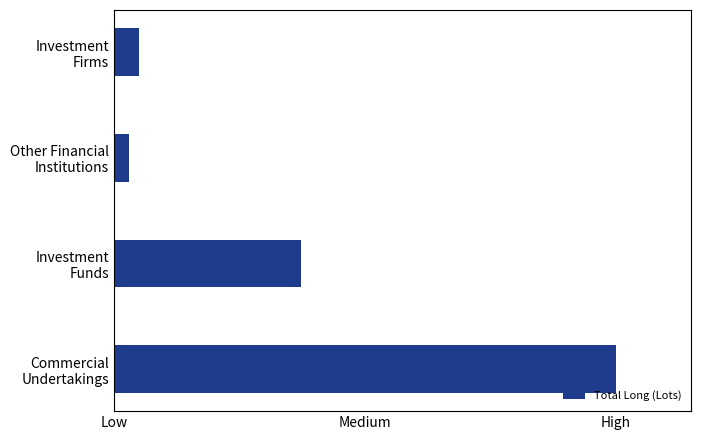

Which category has the lowest value across all series?

Other Financial Institutions